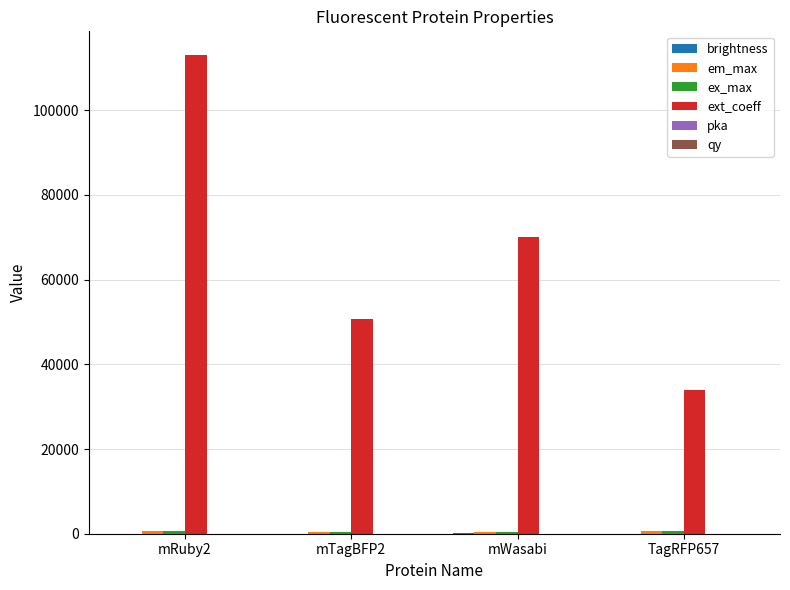

Between mRuby2 and mWasabi, which series saw the biggest shift?

ext_coeff